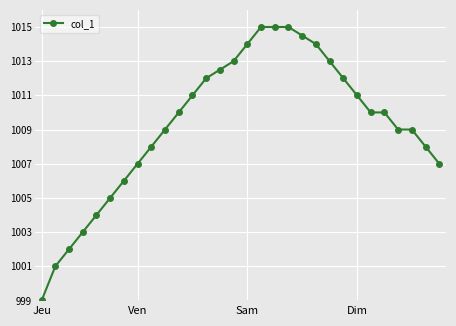

What is the minimum value shown in the chart?

999.0